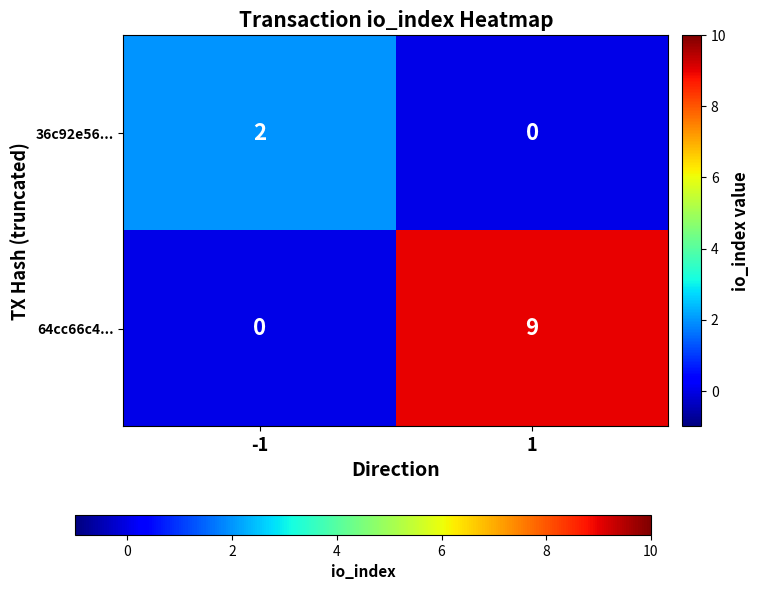

Which series has the widest spread of values?

64cc66c4...